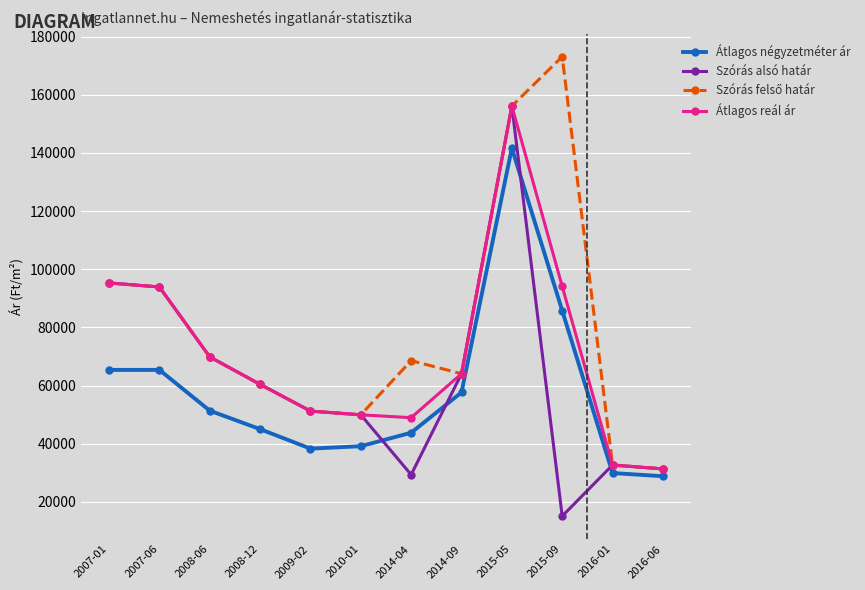

What is the approximate value of Átlagos négyzetméter ár at 2009-02, to the nearest 50?

38300